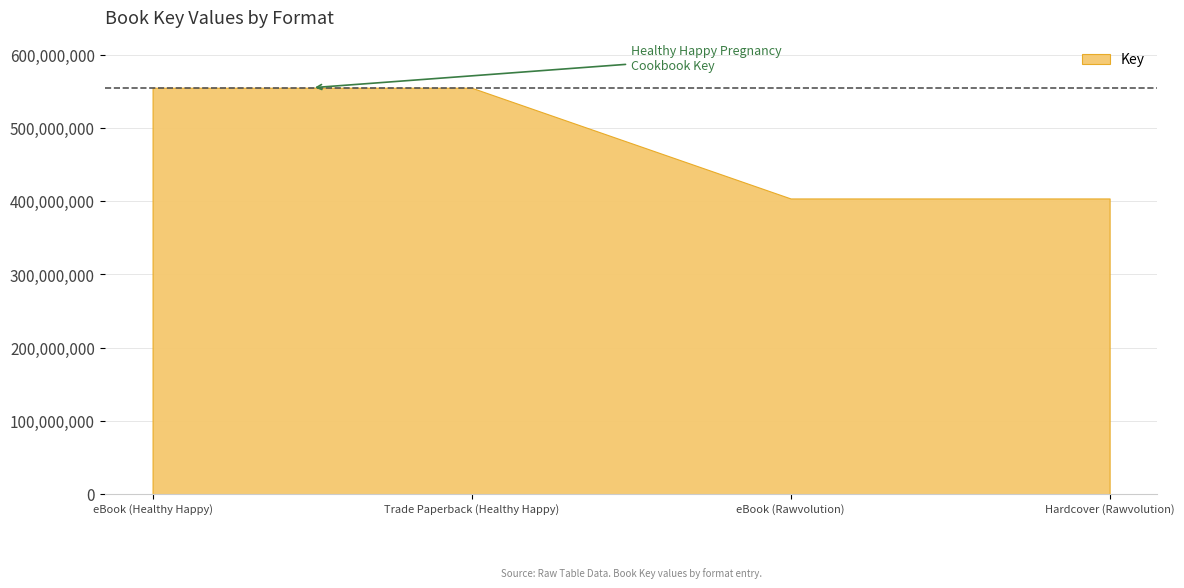

True or false: the data shows 161207985 at eBook (Healthy Happy).

False